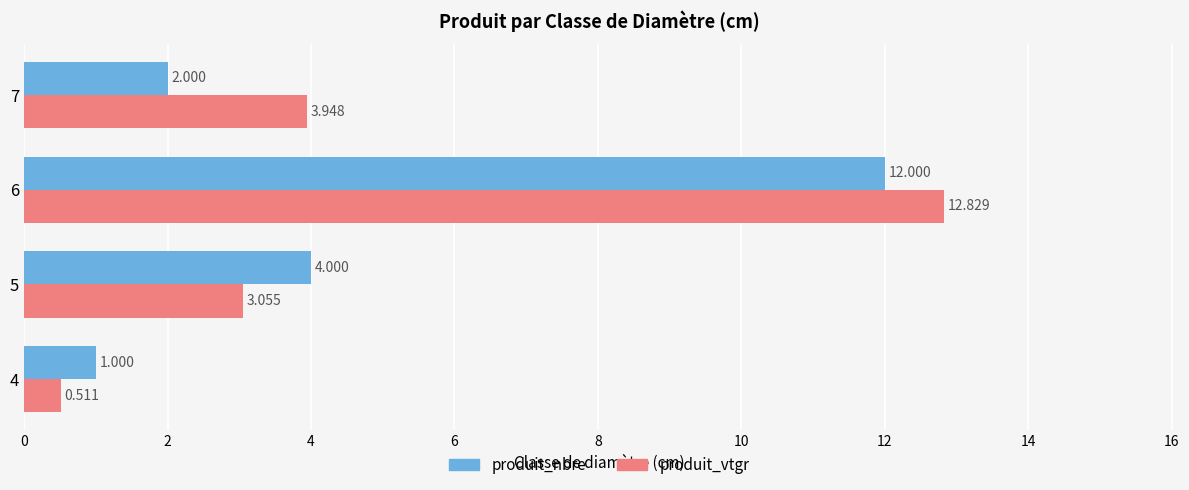

List the series in order of their peak value, lowest first.

produit_nbre, produit_vtgr